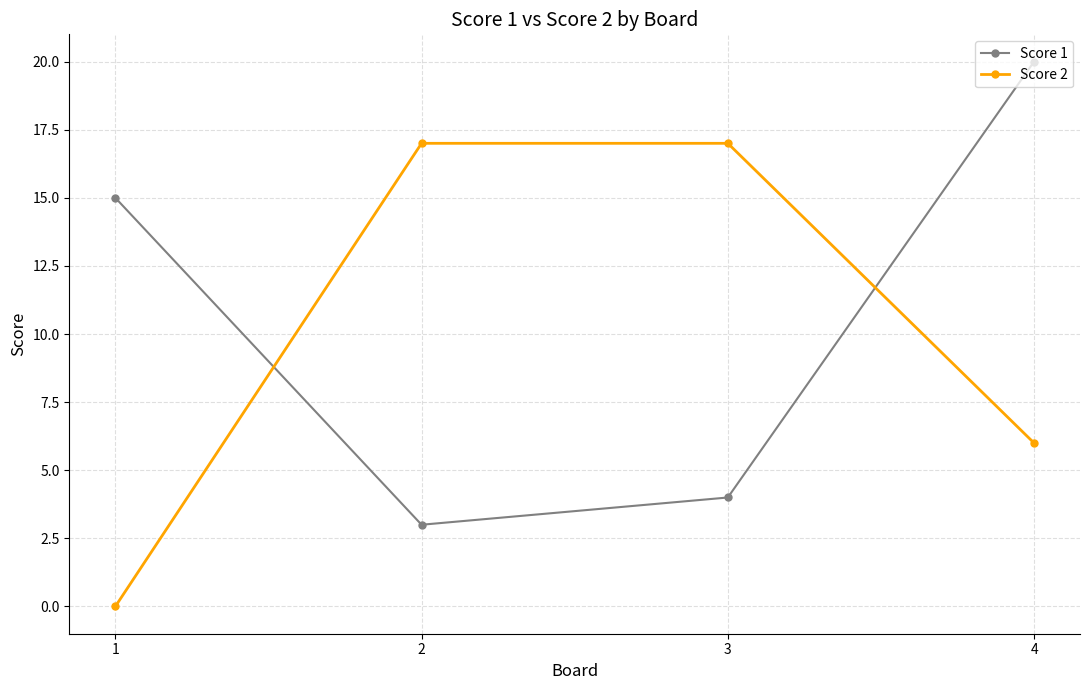

List the series in order of their peak value, lowest first.

Score 2, Score 1